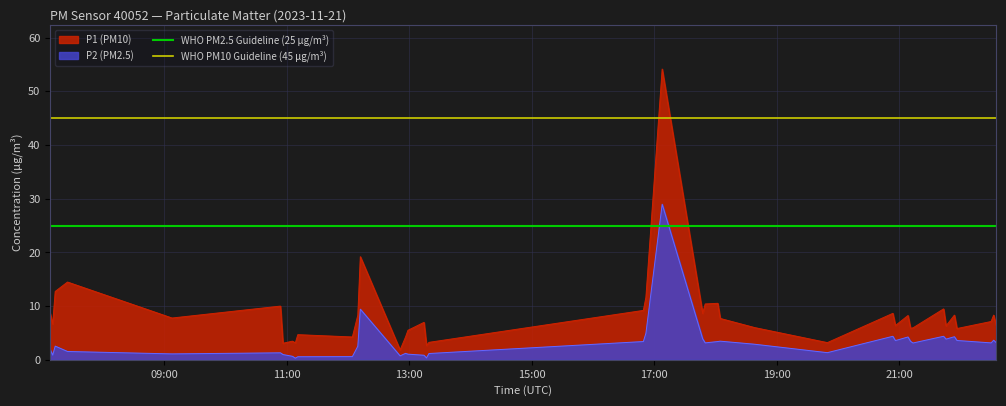

At which label is WHO PM10 Guideline (45 μg/m³) closest to 45?

09:00